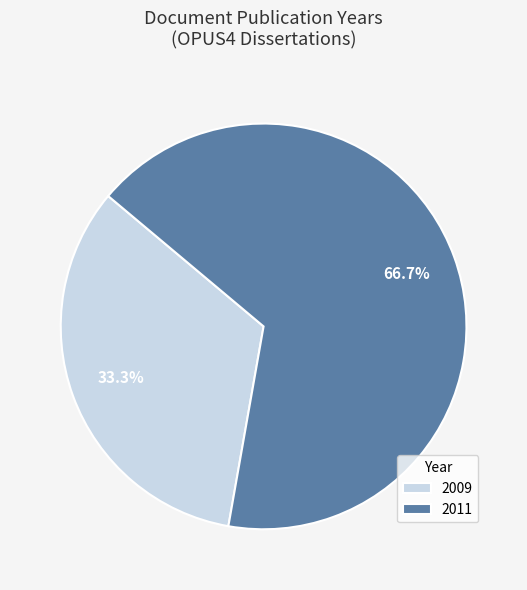

Rank the categories by value from lowest to highest.

2009, 2011